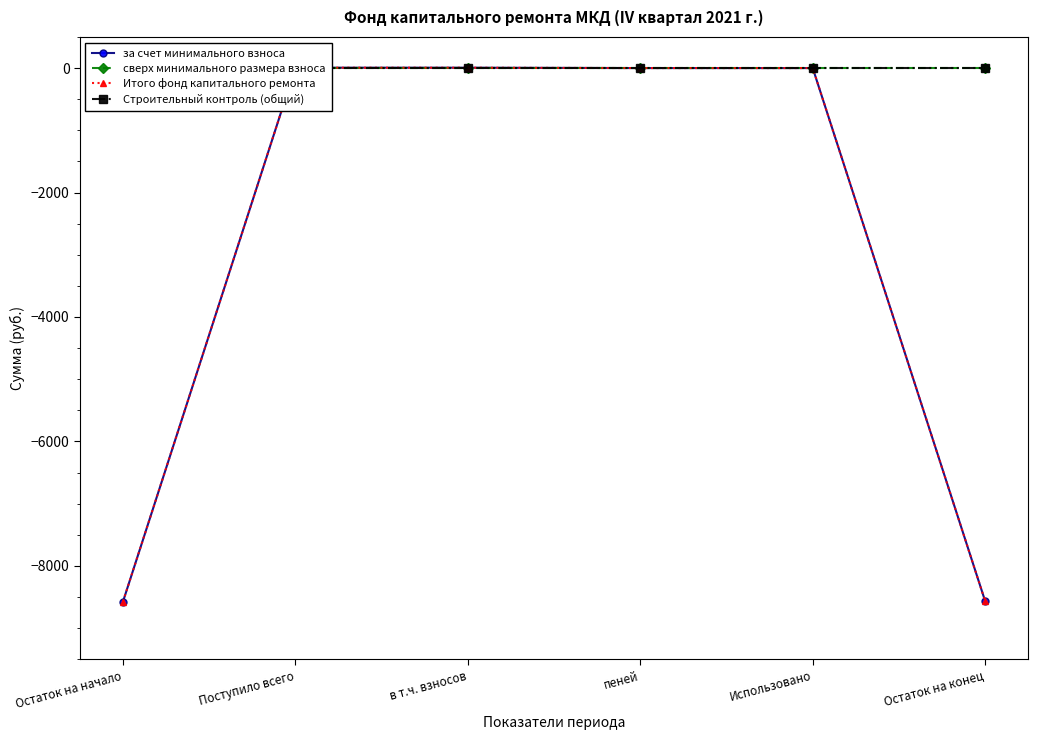

The за счет минимального взноса series shows 3474.2 at пеней. True or false?

False